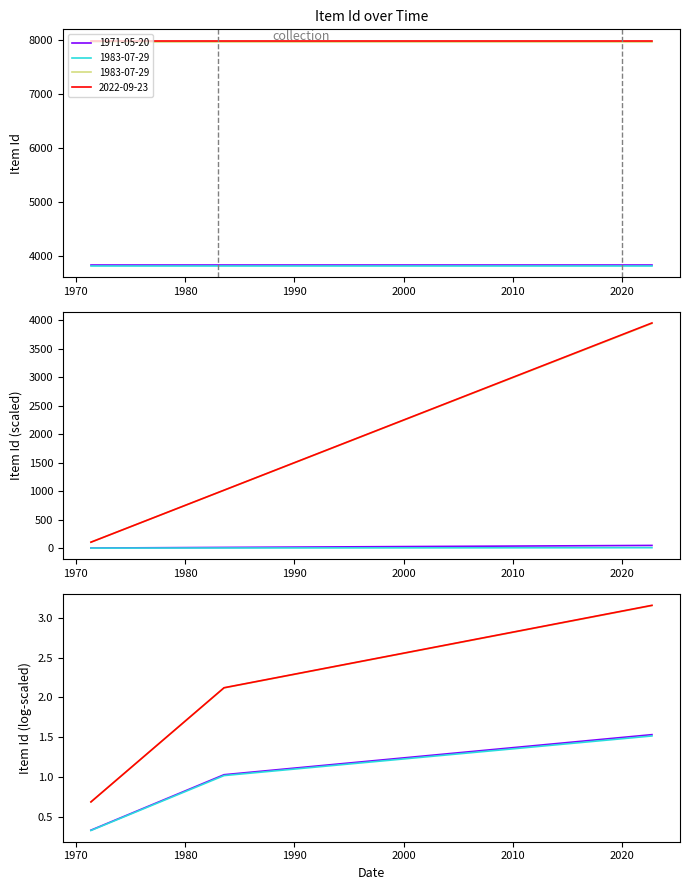

Rank the categories by value from highest to lowest.

2022-09-23, 1983-07-29, 1971-05-20, 1983-07-29